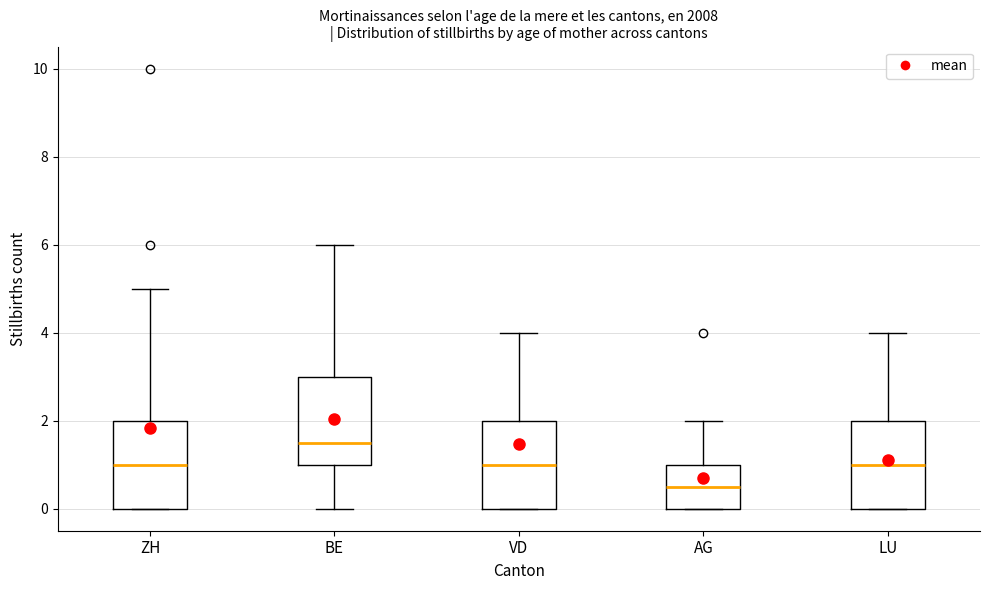

Reading left to right, read every box against the y-axis: the position of its median line, the range the box covers, and the ends of its whiskers. The values are not printed on the chart, so give them approximately, as read against the axis.

ZH: median 1.0, box 0.0 to 2.0, whiskers 0.0 to 5.0
BE: median 1.6, box 1.0 to 3.0, whiskers 0.0 to 6.0
VD: median 1.0, box 0.0 to 2.0, whiskers 0.0 to 4.0
AG: median 0.6, box 0.0 to 1.0, whiskers 0.0 to 2.0
LU: median 1.0, box 0.0 to 2.0, whiskers 0.0 to 4.0